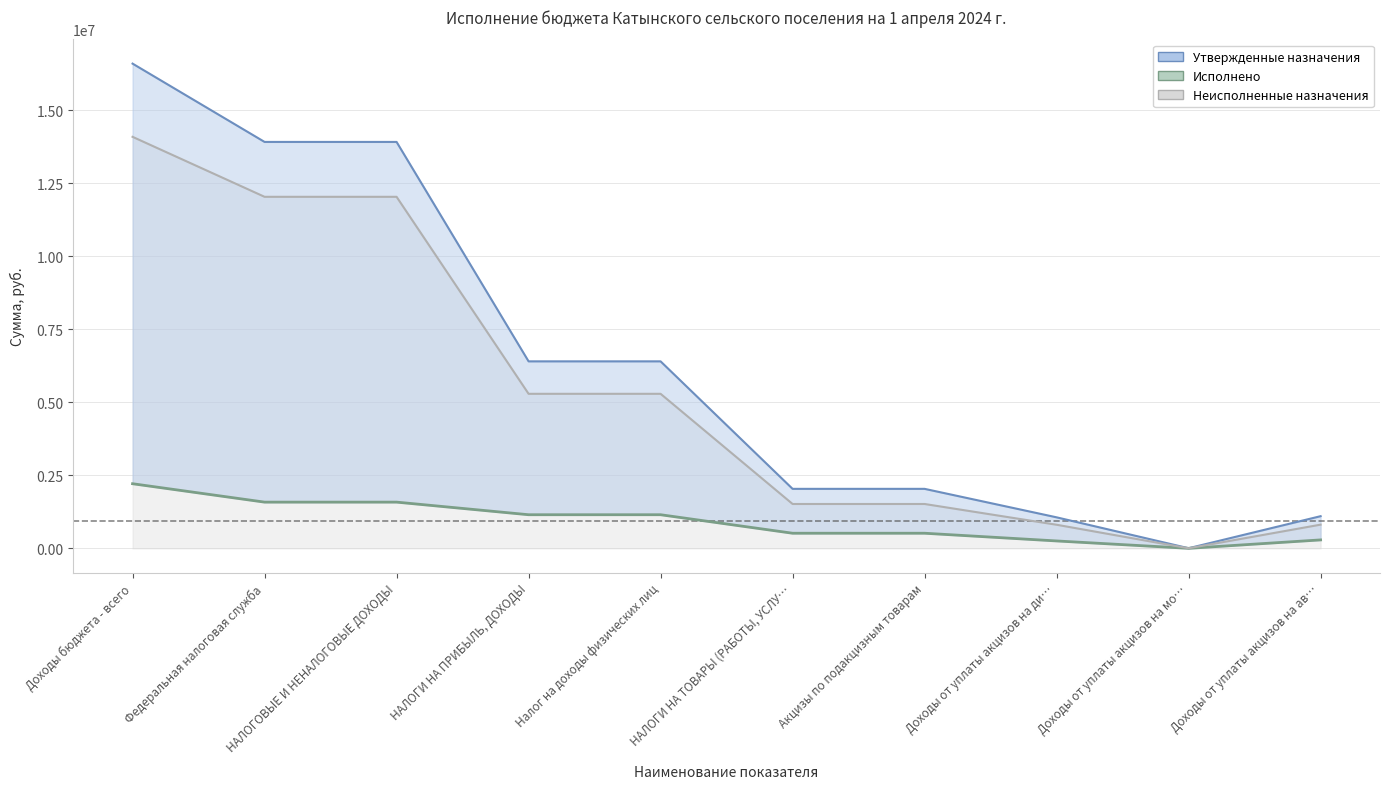

What is the spread (max minus min) of values at Доходы бюджета - всего?

14376558.1